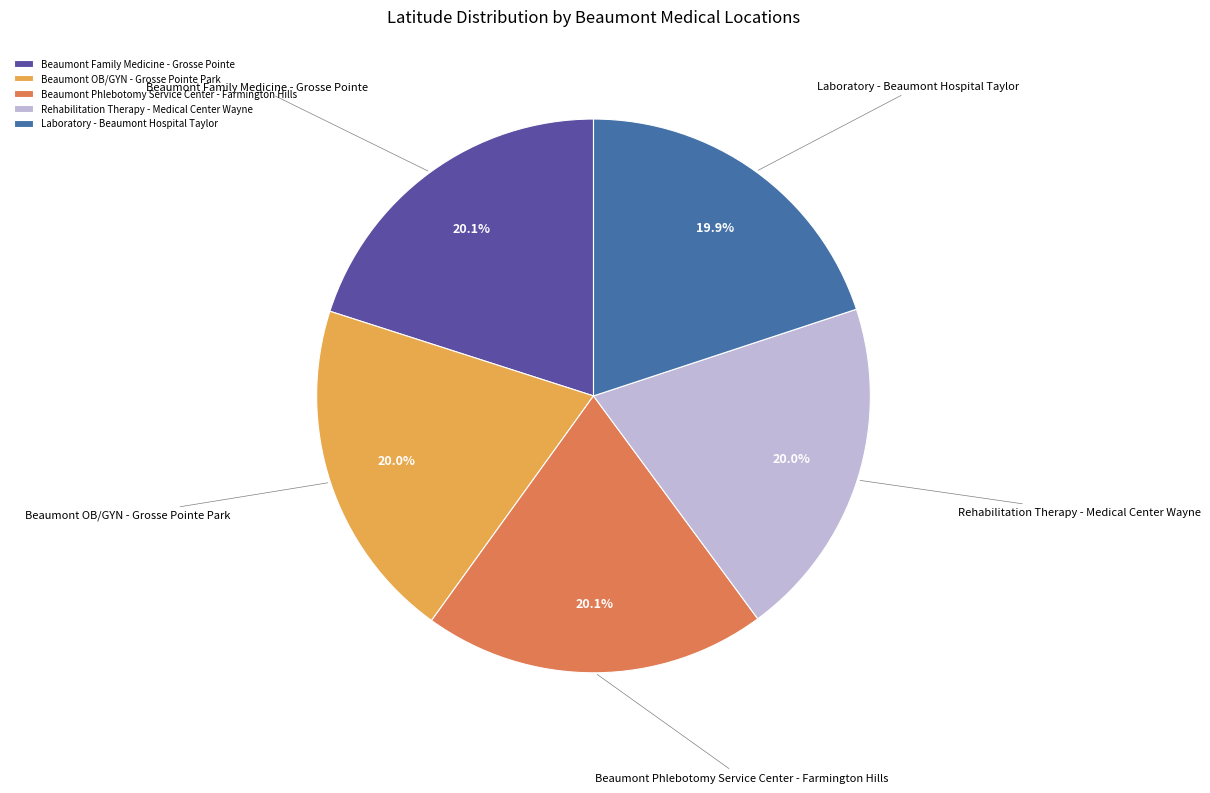

What percentage is NOT represented by Beaumont Family Medicine - Grosse Pointe?

79.9%